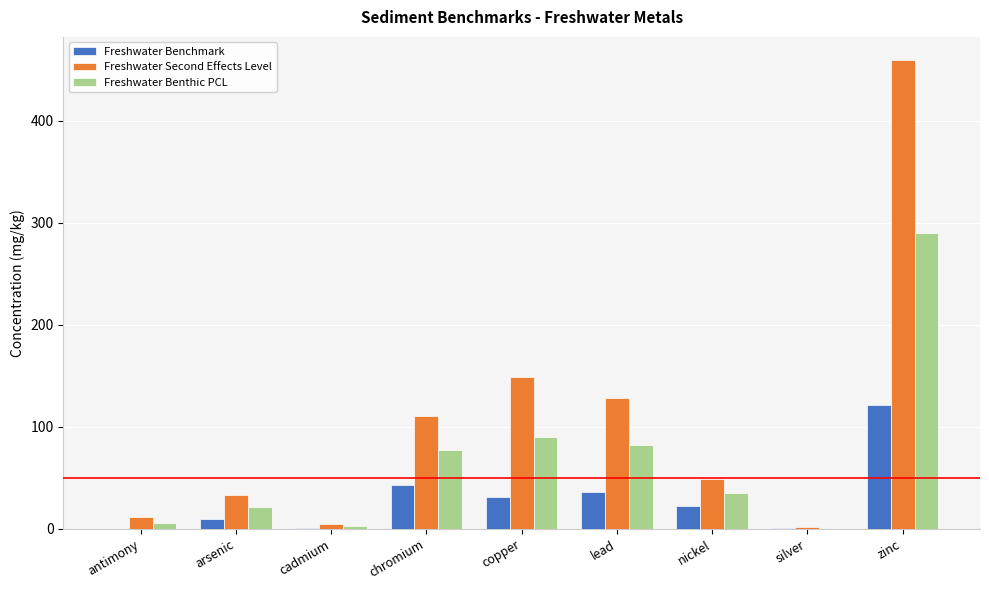

At which label does Freshwater Benchmark first exceed 22?

chromium